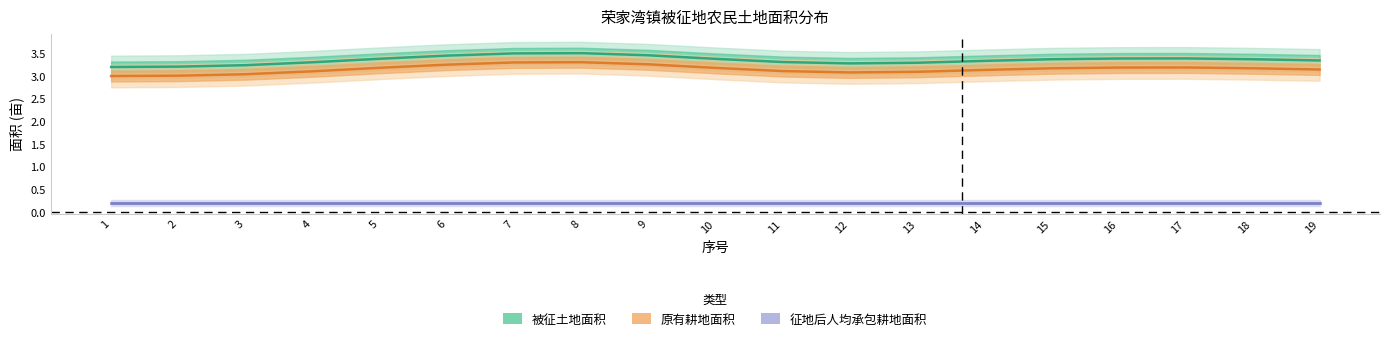

How many lines are shown in the chart?

3